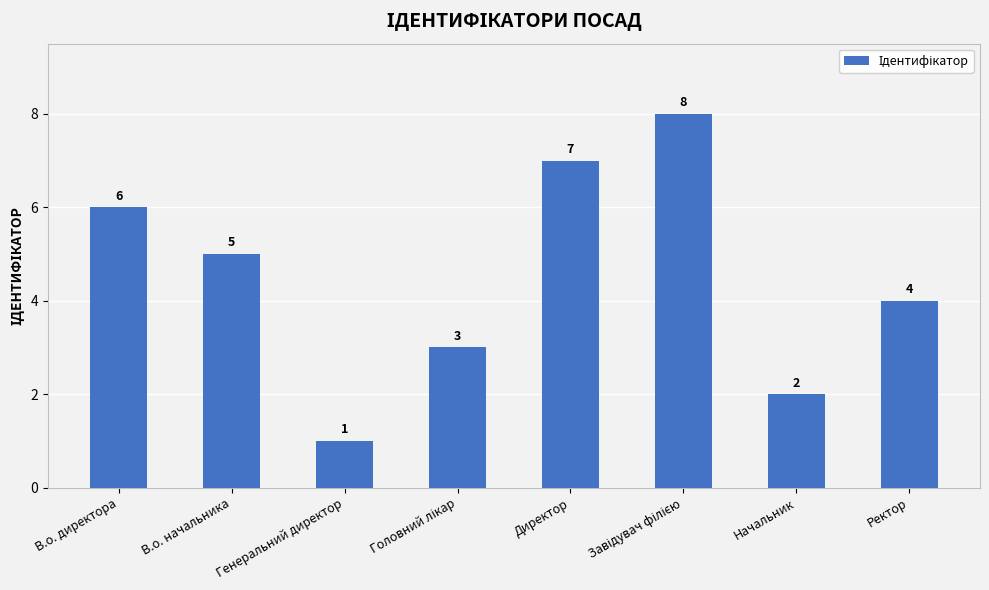

Which has a higher value, В.о. директора or Директор?

Директор